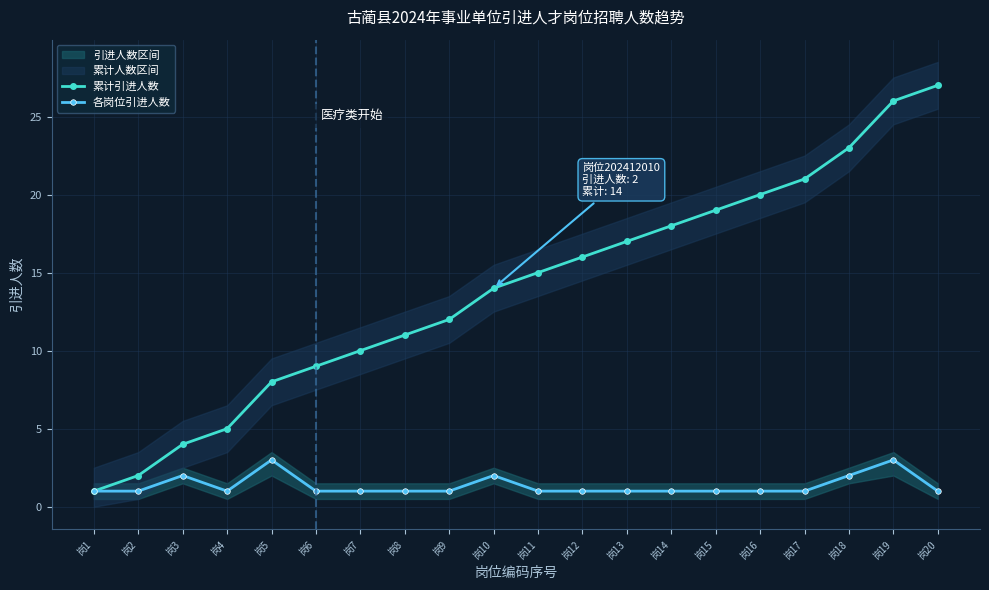

At which label does 各岗位引进人数 reach its peak?

岗5